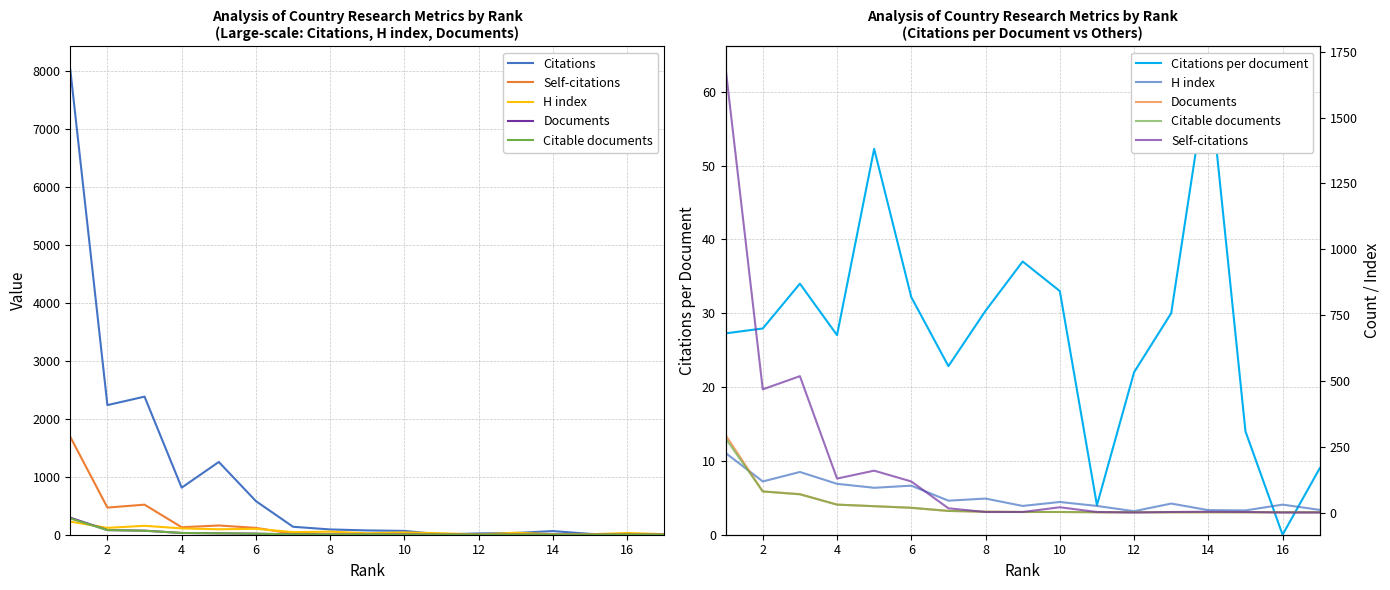

Which series has the largest range (max minus min)?

Citations